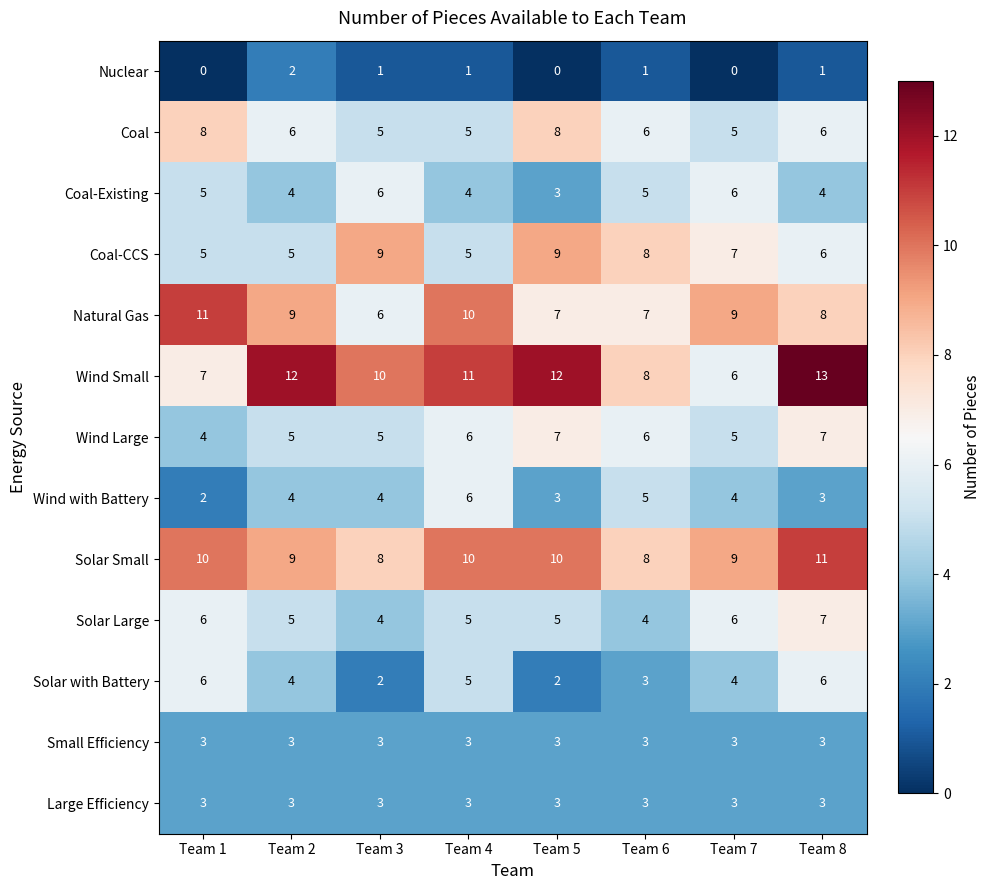

Which series has the widest spread of values?

Wind Small